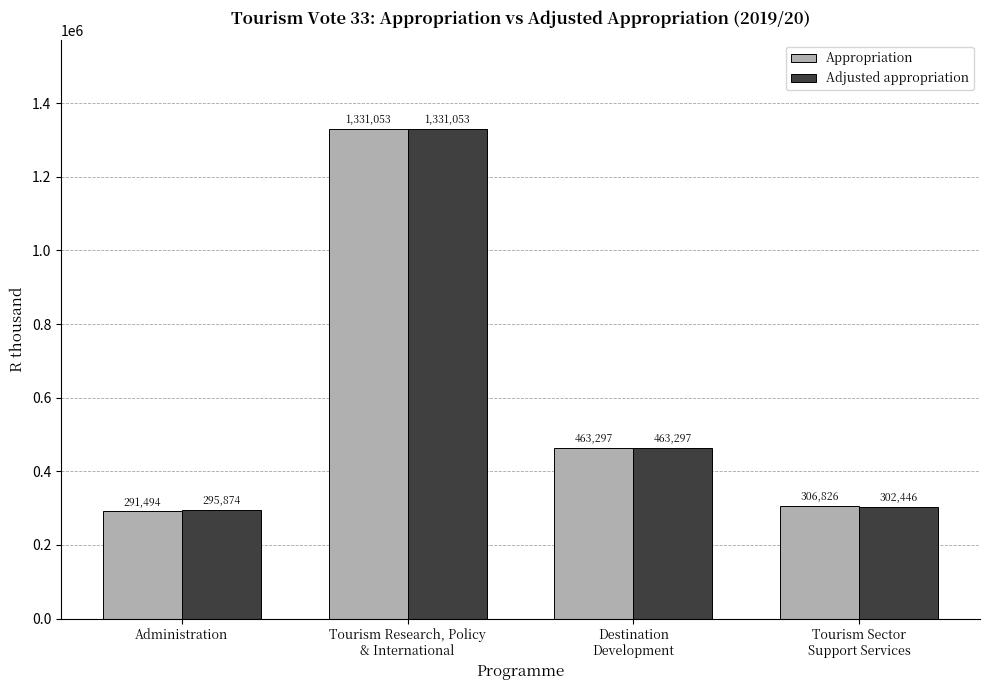

Which series has the widest spread of values?

Appropriation